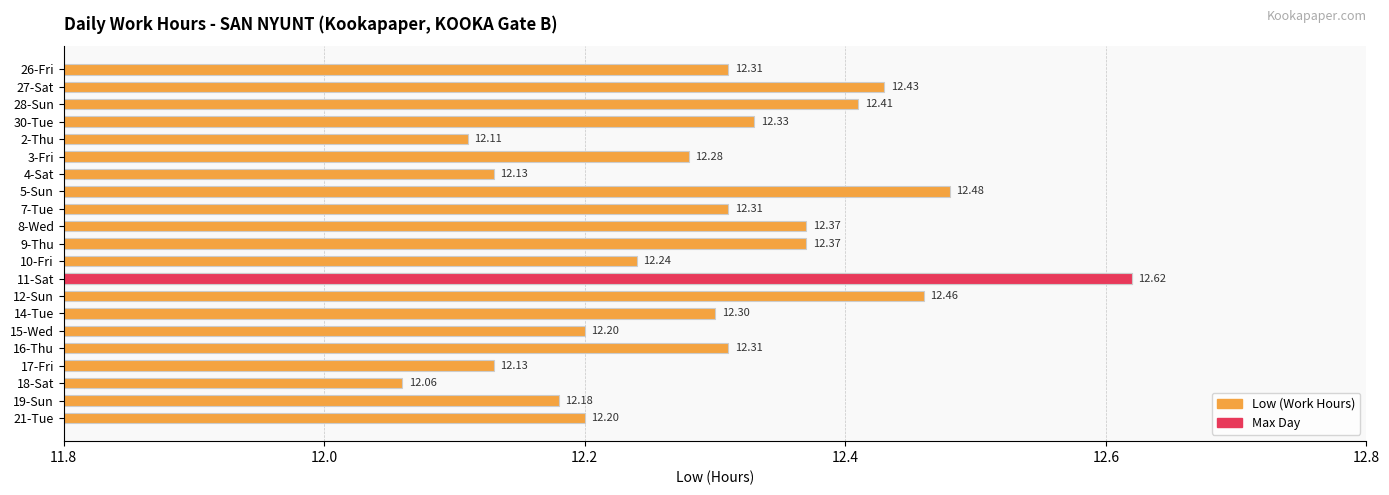

Is it true that the value at 14-Tue is 12.3?

True